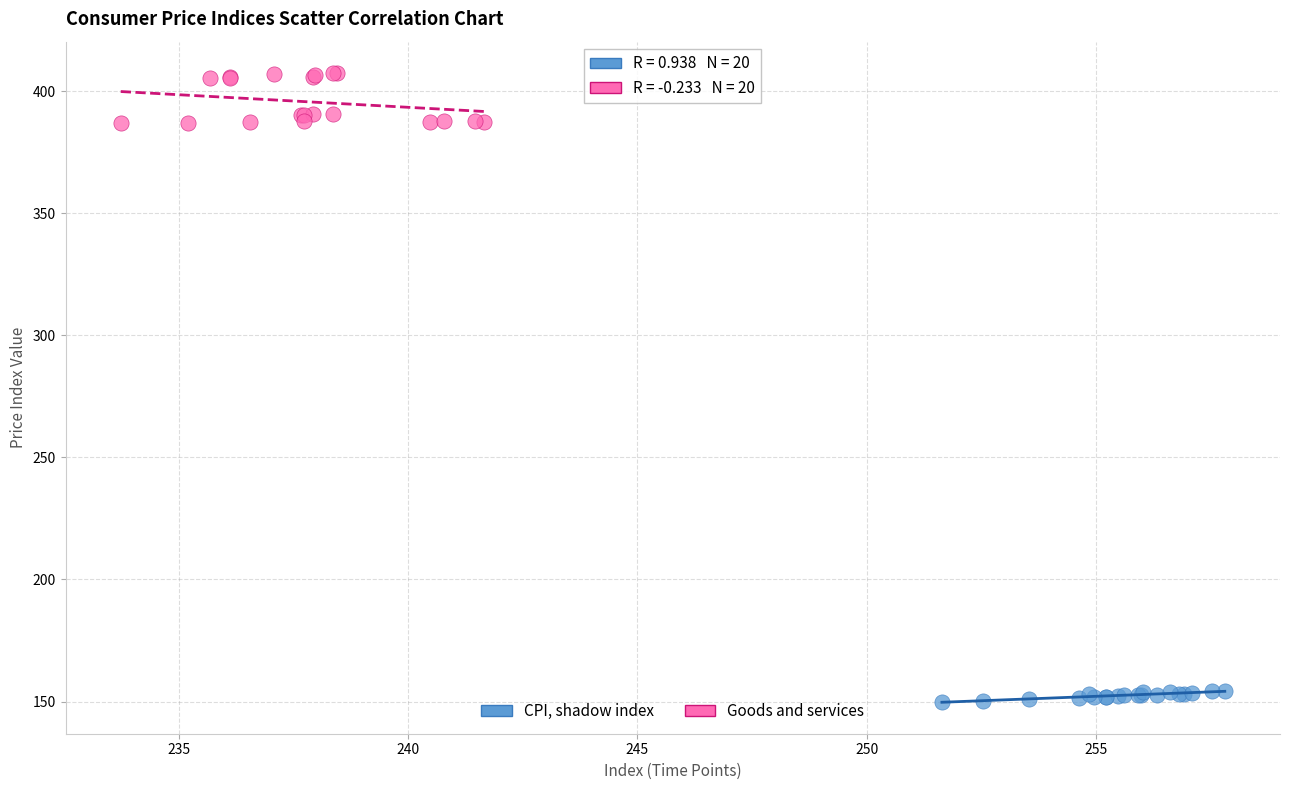

Which series has the widest spread of Y values?

Goods and services